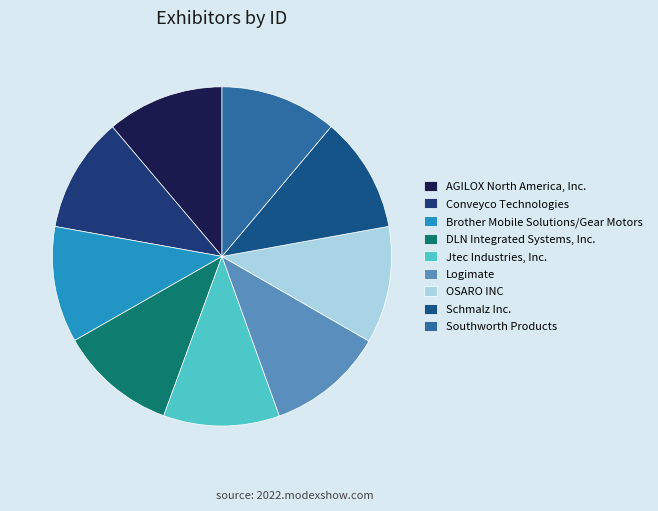

What percentage do Southworth Products and AGILOX North America, Inc. together represent?

22.3%